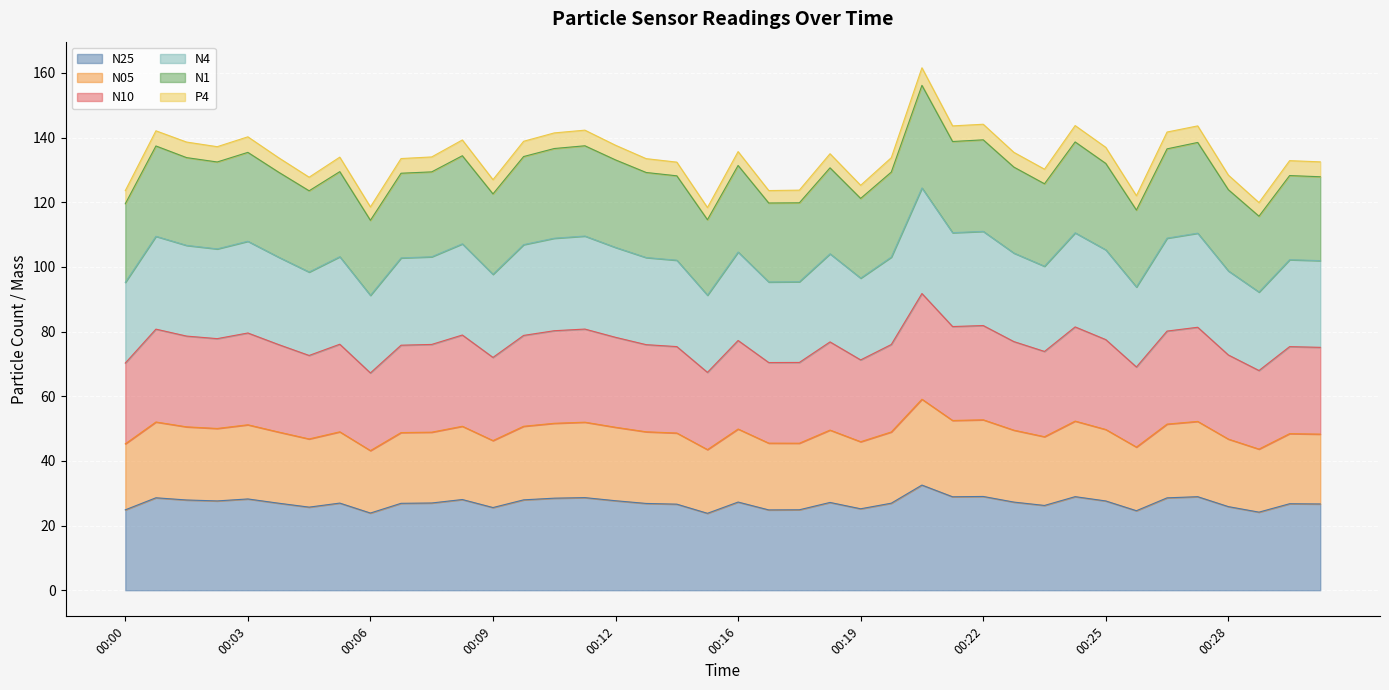

What is the maximum value shown in the chart?

161.6